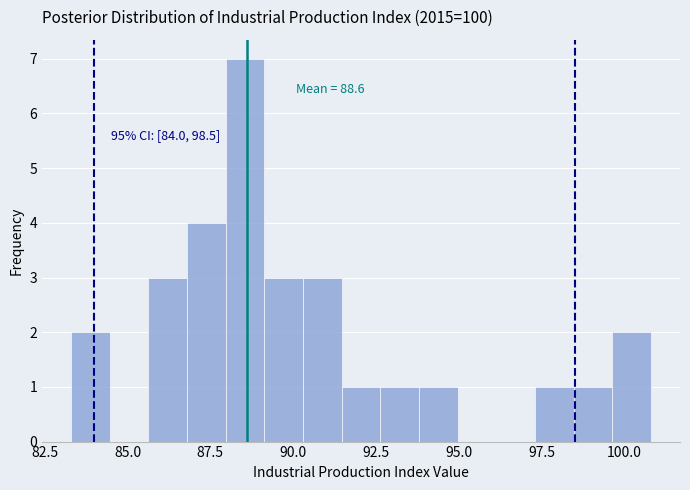

Read against the x-axis, roughly where is the centre of the tallest bar?

88.5